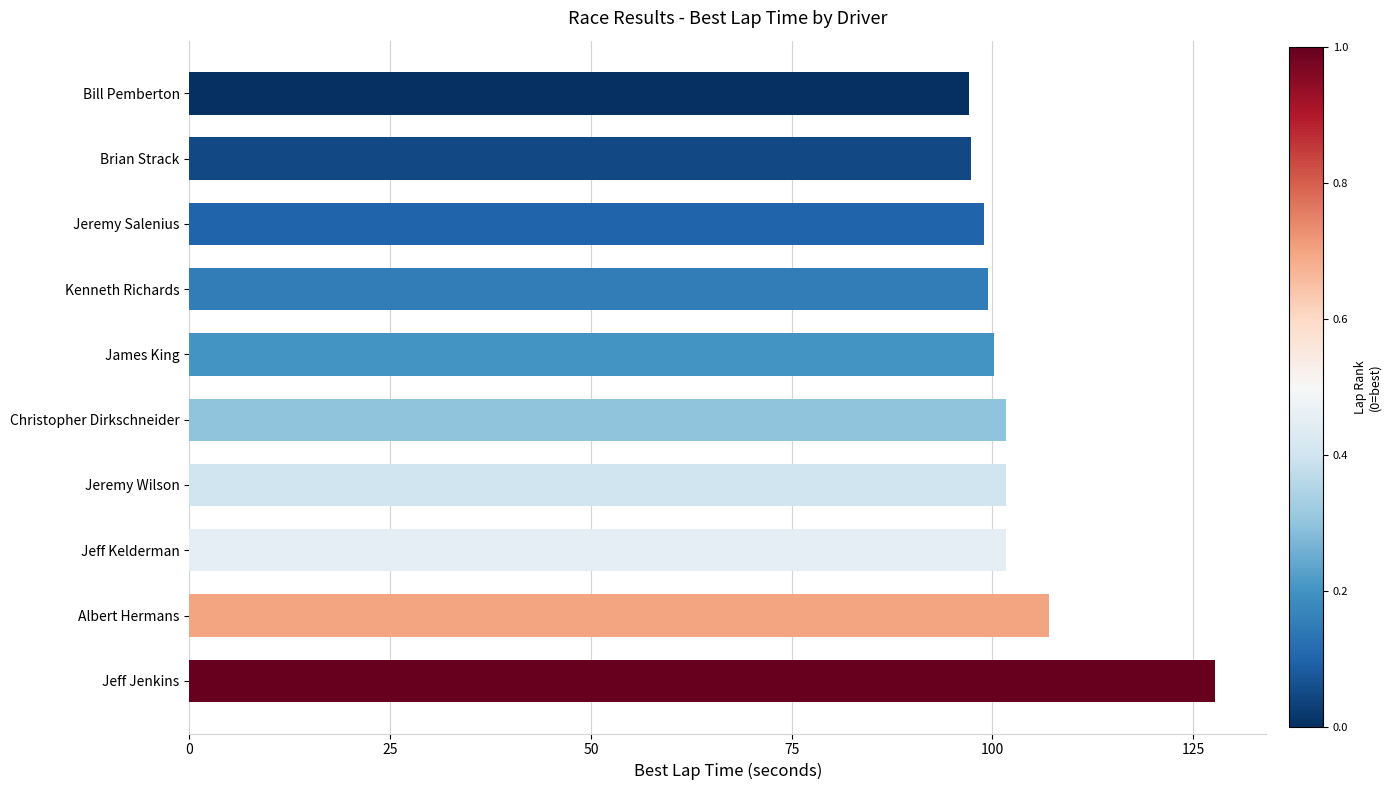

What is the value of the 7th bar from the top?

101.7